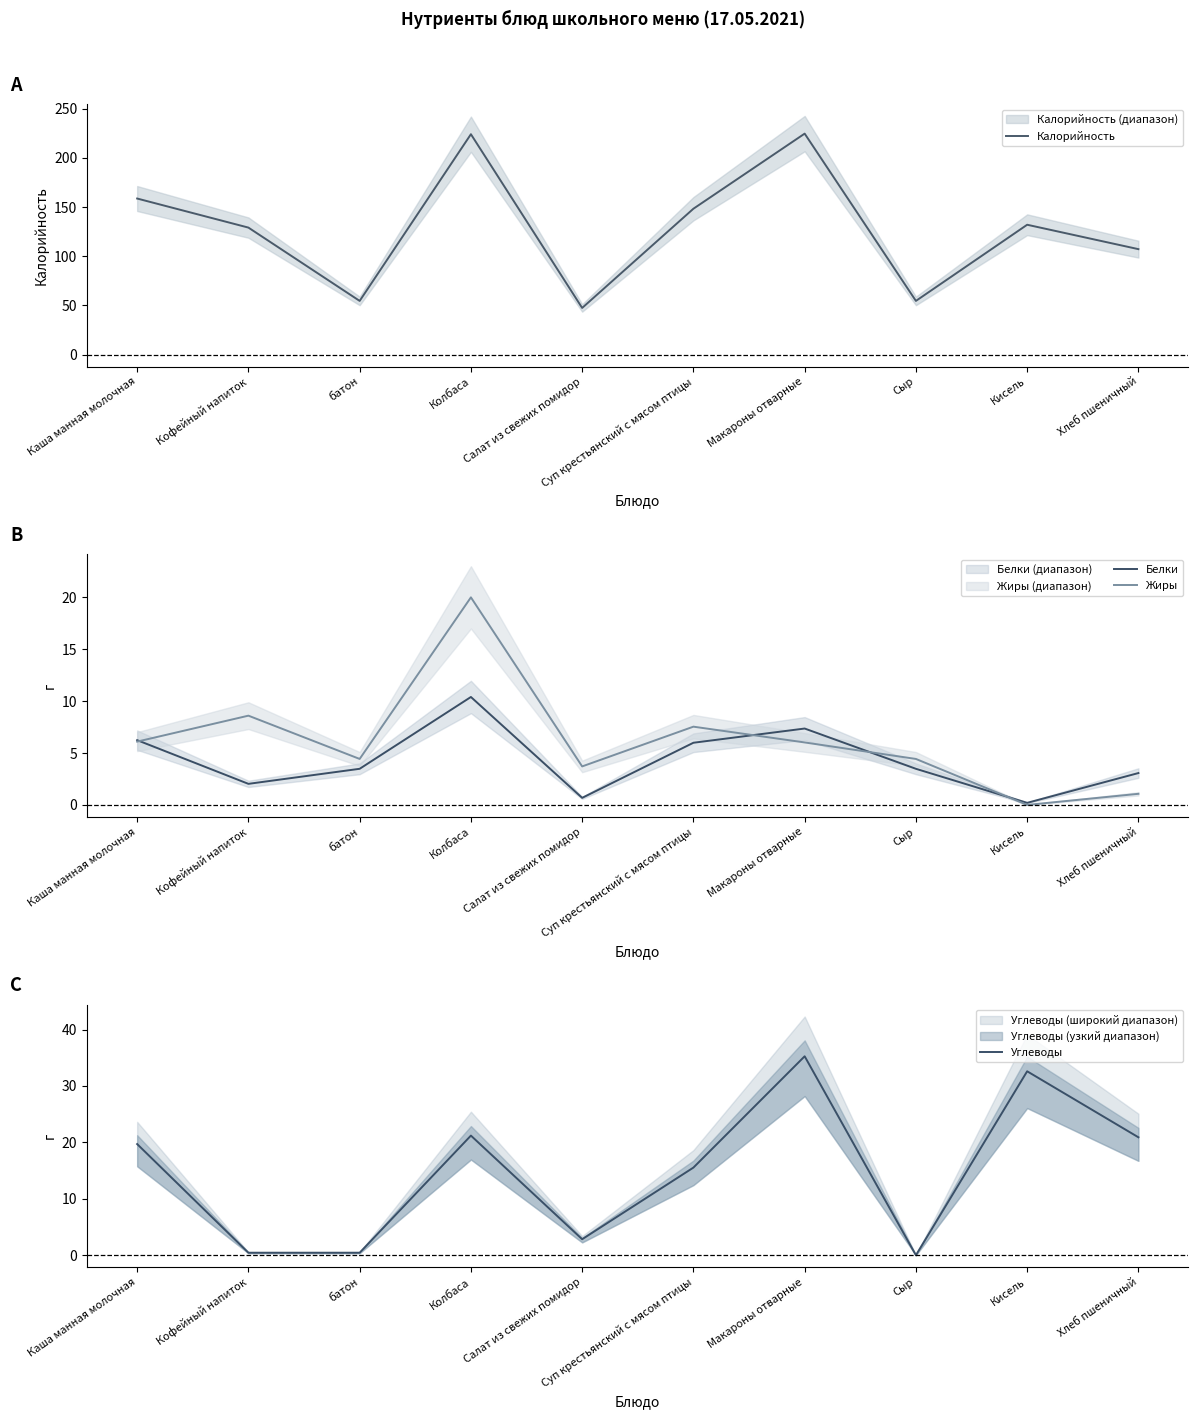

Which category has the lowest value in the Жиры series?

Кисель